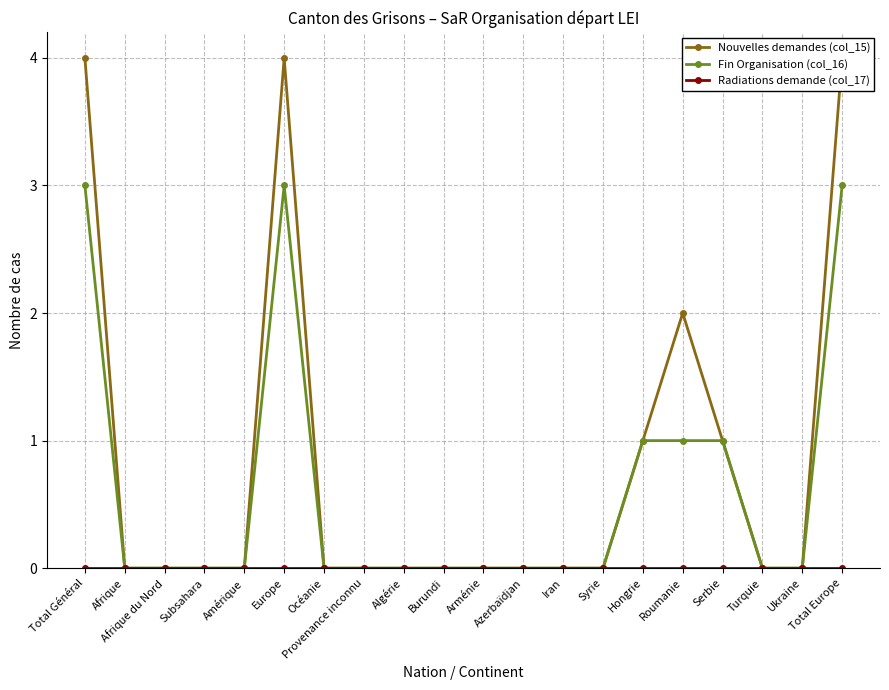

List the series in order of their overall mean, highest first.

Nouvelles demandes (col_15), Fin Organisation (col_16), Radiations demande (col_17)